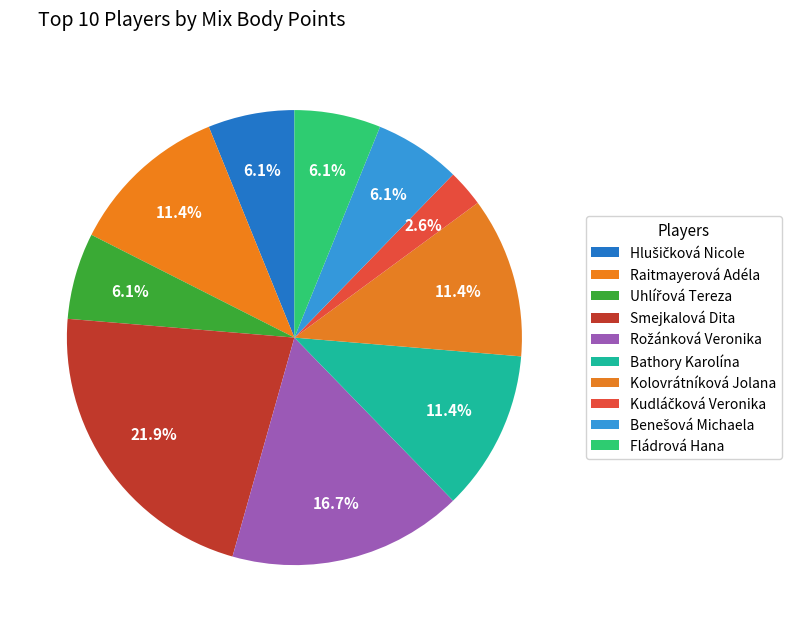

How many segments does this pie chart have?

10